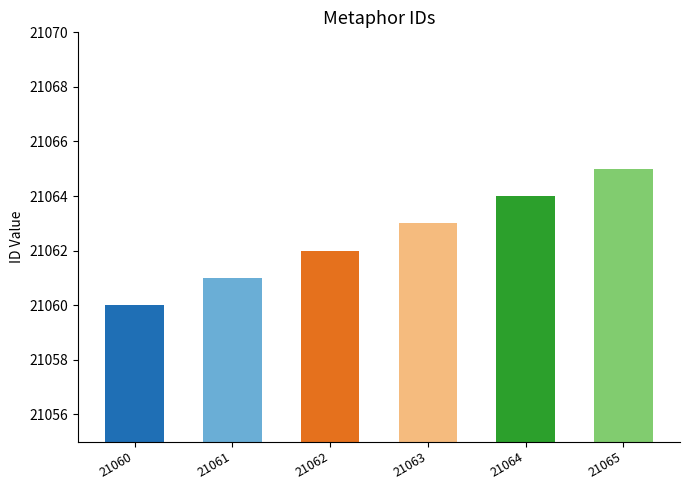

List the labels in order of value, smallest first.

21060, 21061, 21062, 21063, 21064, 21065